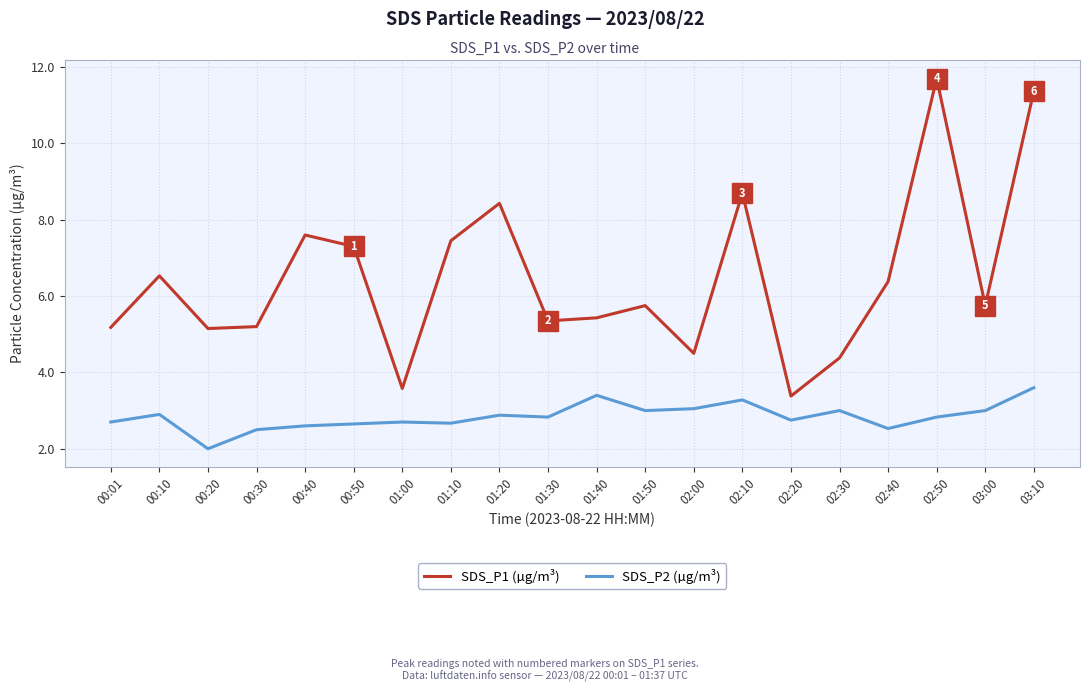

The value of SDS_P2 (µg/m³) at 01:50 is 4.0. True or false?

False